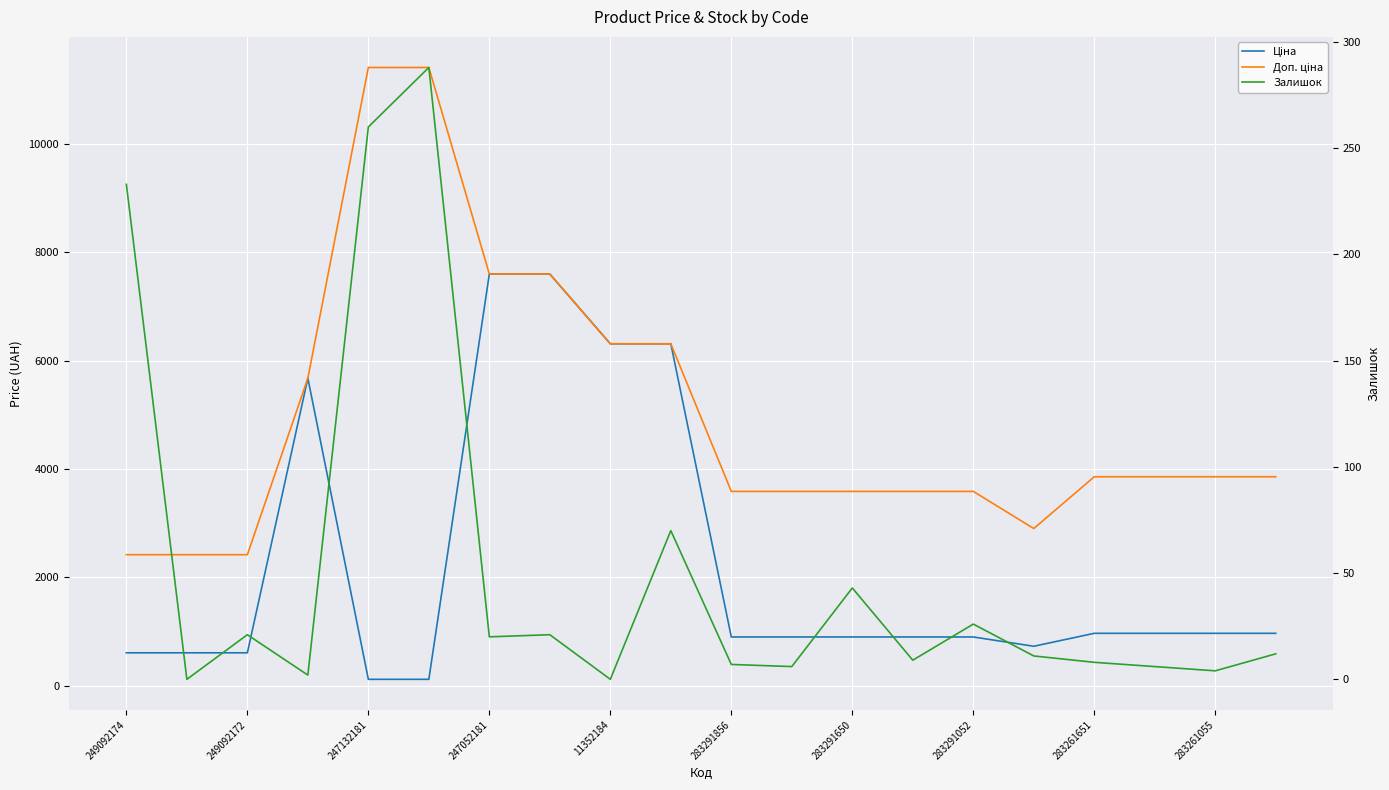

Rank the series by their average value, from lowest to highest.

Залишок, Ціна, Доп. ціна